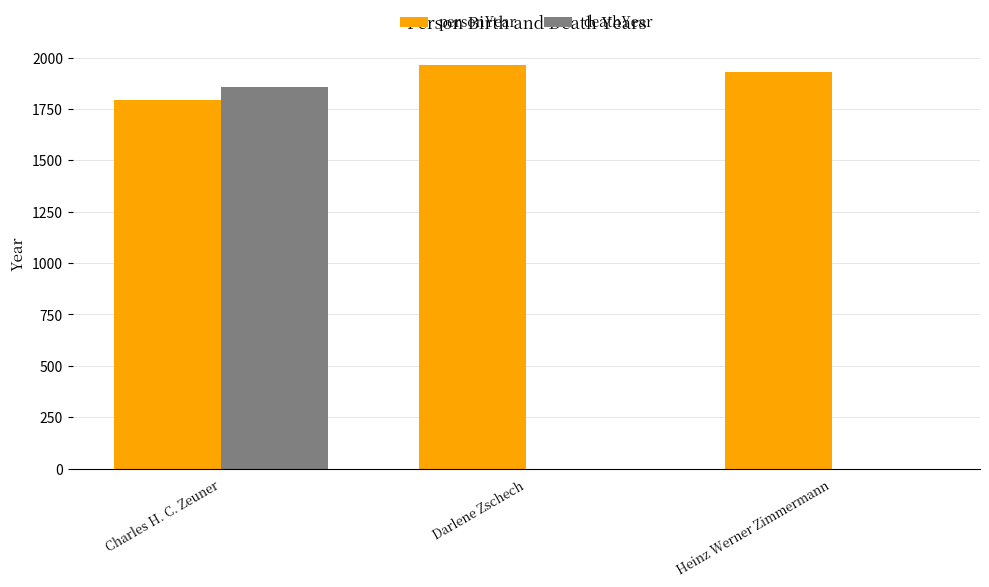

Reading left to right, extract all data points from this chart.

personYear: Charles H. C. Zeuner=1795	Darlene Zschech=1965	Heinz Werner Zimmermann=1930
deathYear: Charles H. C. Zeuner=1857	Darlene Zschech=0	Heinz Werner Zimmermann=0